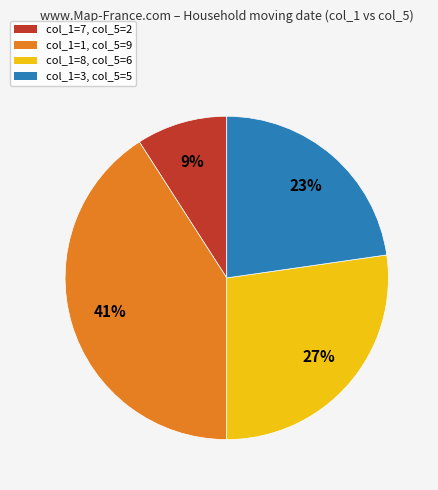

Does any single category account for the majority?

No